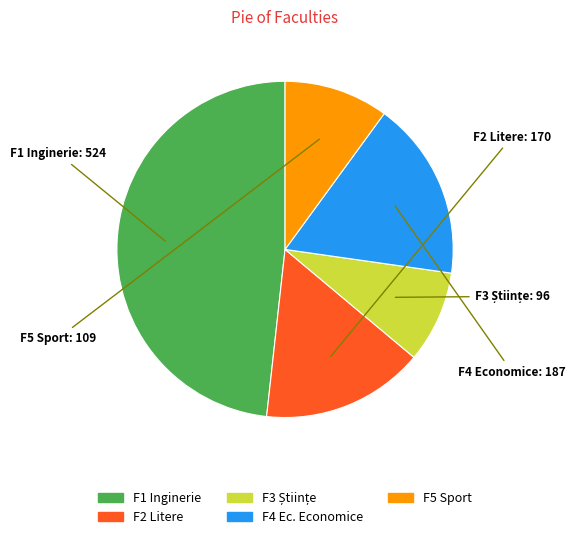

Does any single category account for the majority?

No